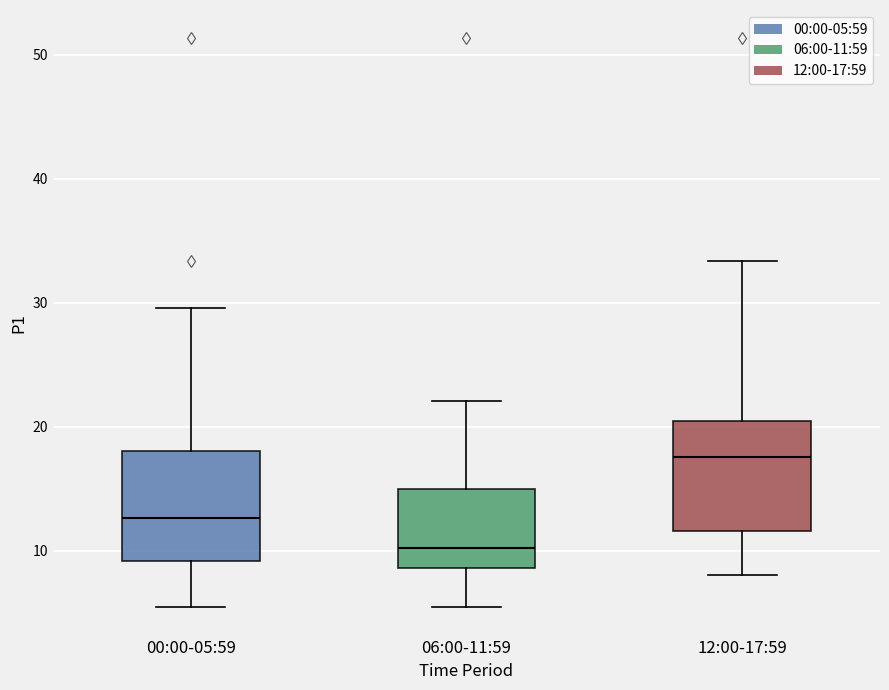

Reading left to right, transcribe this box plot: for each box, give where its median line is, the range the box spans, and where its two whiskers end, as read against the y-axis. The values are not printed on the chart, so give them approximately, as read against the axis.

00:00-05:59: median 13, box 9 to 18, whiskers 5 to 30
06:00-11:59: median 10, box 9 to 15, whiskers 5 to 22
12:00-17:59: median 18, box 12 to 20, whiskers 8 to 33